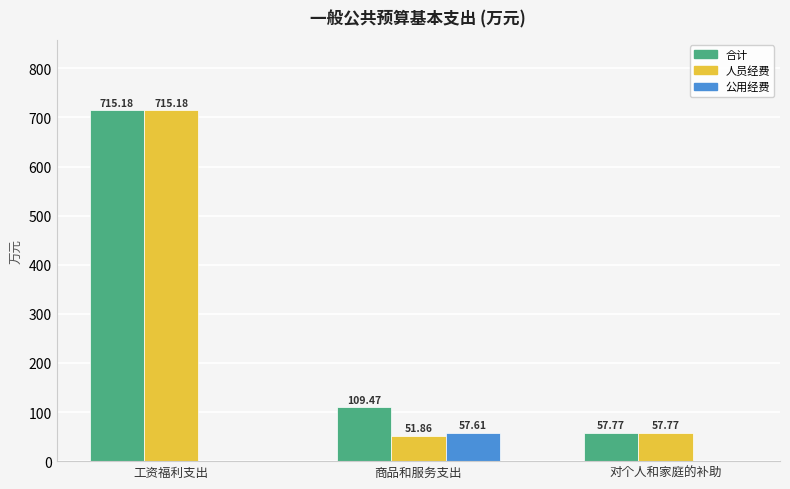

At which category does the chart reach its peak across all series?

工资福利支出